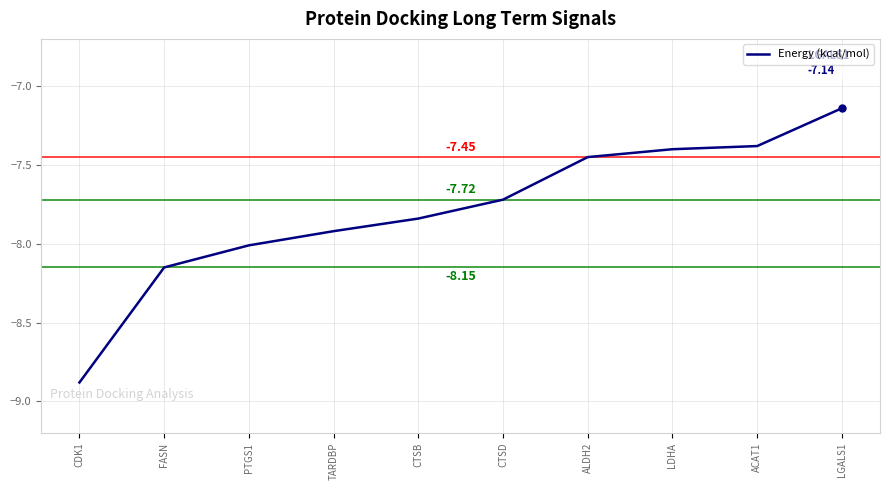

Is it true that the value at CTSD is -7.7?

True